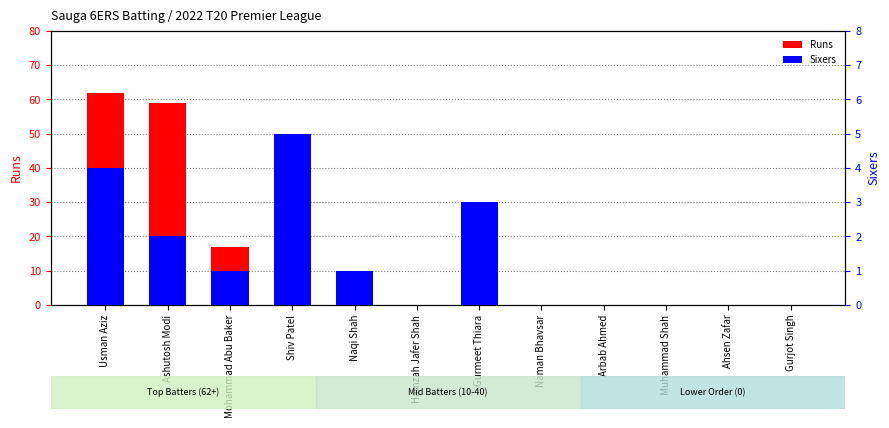

Reading right to left, extract all data points from this chart.

Runs: Gurjot Singh=0	Ahsen Zafar=0	Muhammad Shah=0	Arbab Ahmed=0	Naman Bhavsar=0	Gurmeet Thiara=26	Hamzah Jafer Shah=0	Naqi Shah=10	Shiv Patel=40	Mohammad Abu Baker=17	Ashutosh Modi=59	Usman Aziz=62
Sixers: Gurjot Singh=0	Ahsen Zafar=0	Muhammad Shah=0	Arbab Ahmed=0	Naman Bhavsar=0	Gurmeet Thiara=3	Hamzah Jafer Shah=0	Naqi Shah=1	Shiv Patel=5	Mohammad Abu Baker=1	Ashutosh Modi=2	Usman Aziz=4